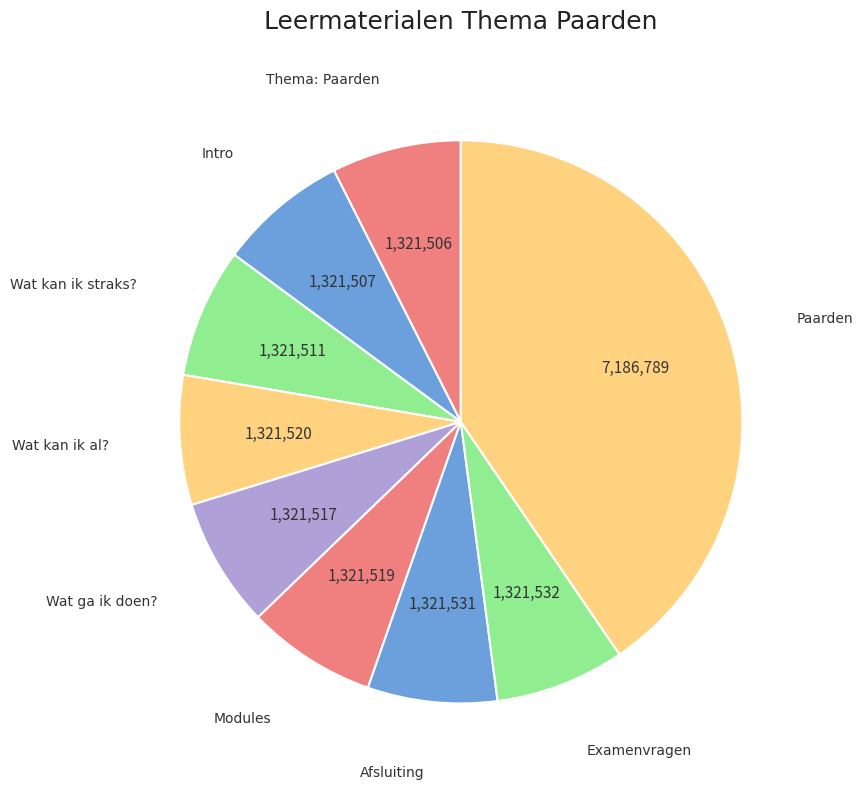

Which category has the biggest portion of the pie?

Paarden